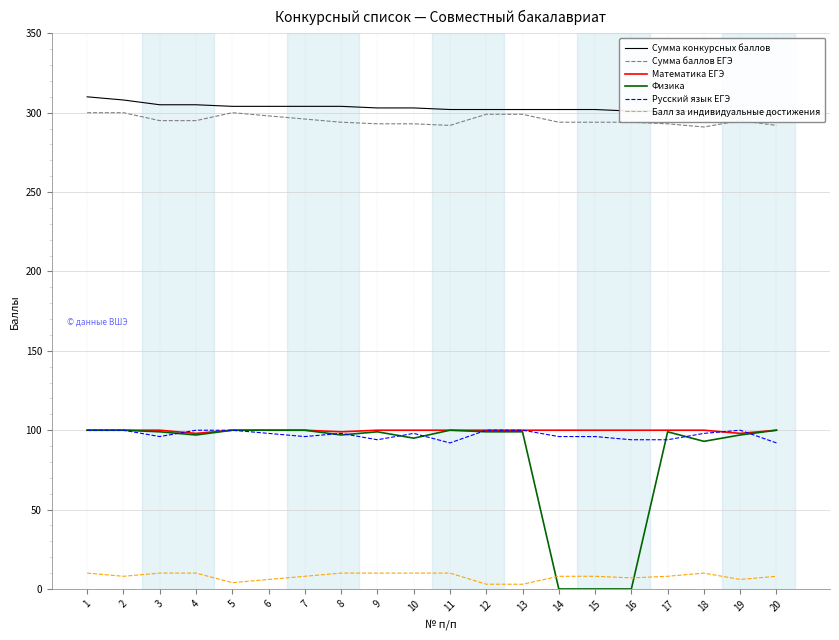

What is the value of the Русский язык ЕГЭ point at the 1st from the left?

100